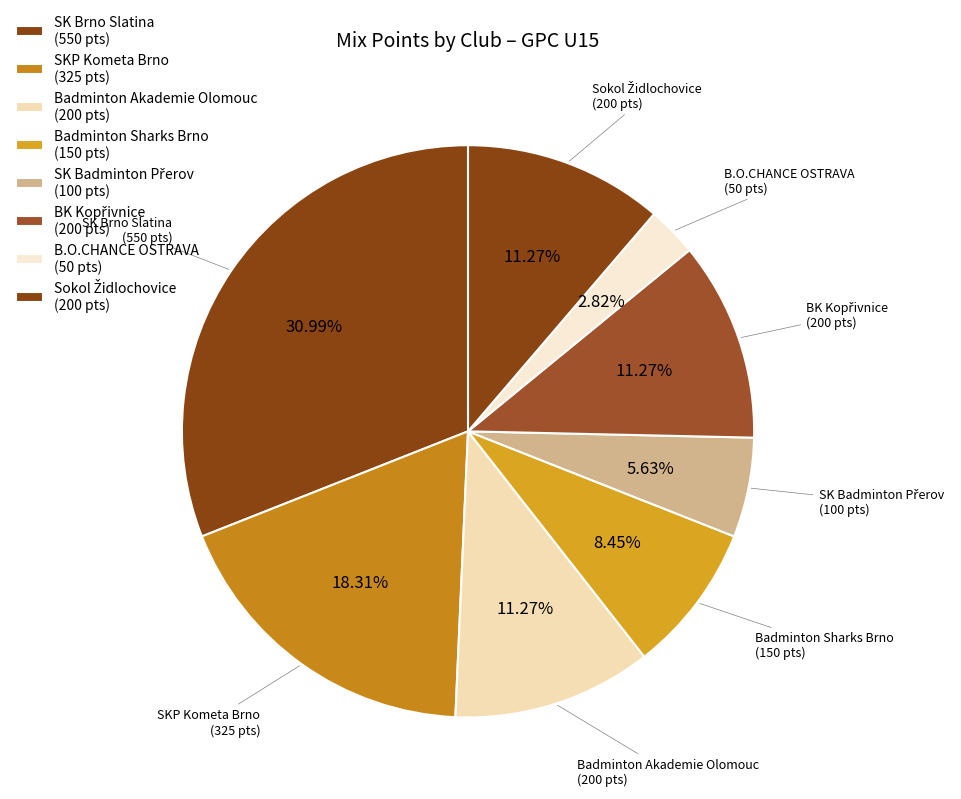

Count the number of slices in the pie.

8